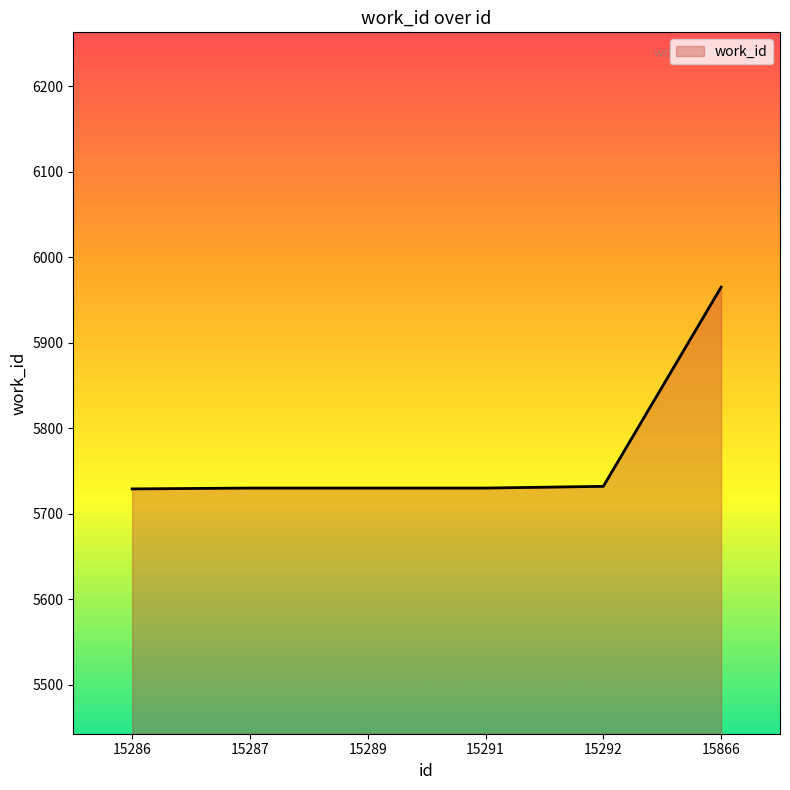

True or false: the data shows 3312 at 15289.

False